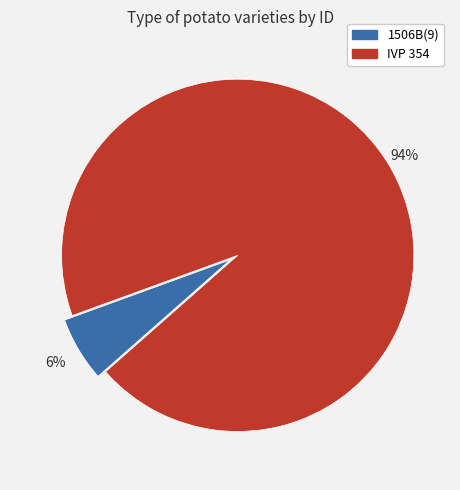

Rank the categories by value from lowest to highest.

1506B(9), IVP 354